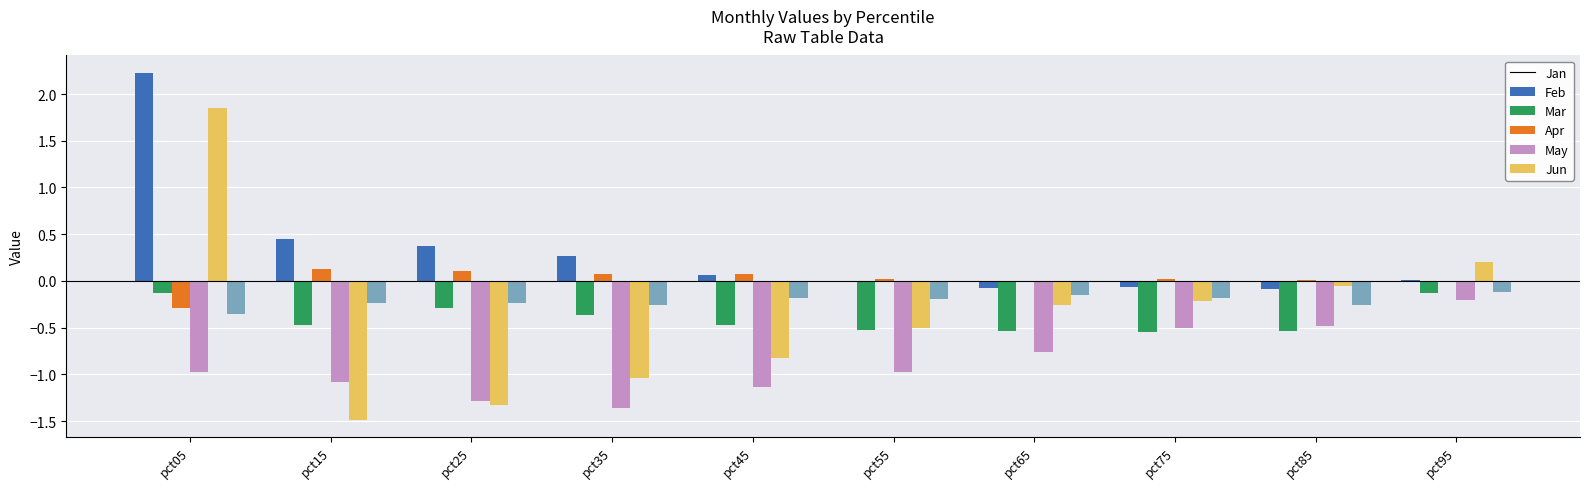

The Jan series shows 0.1 at pct45. True or false?

True